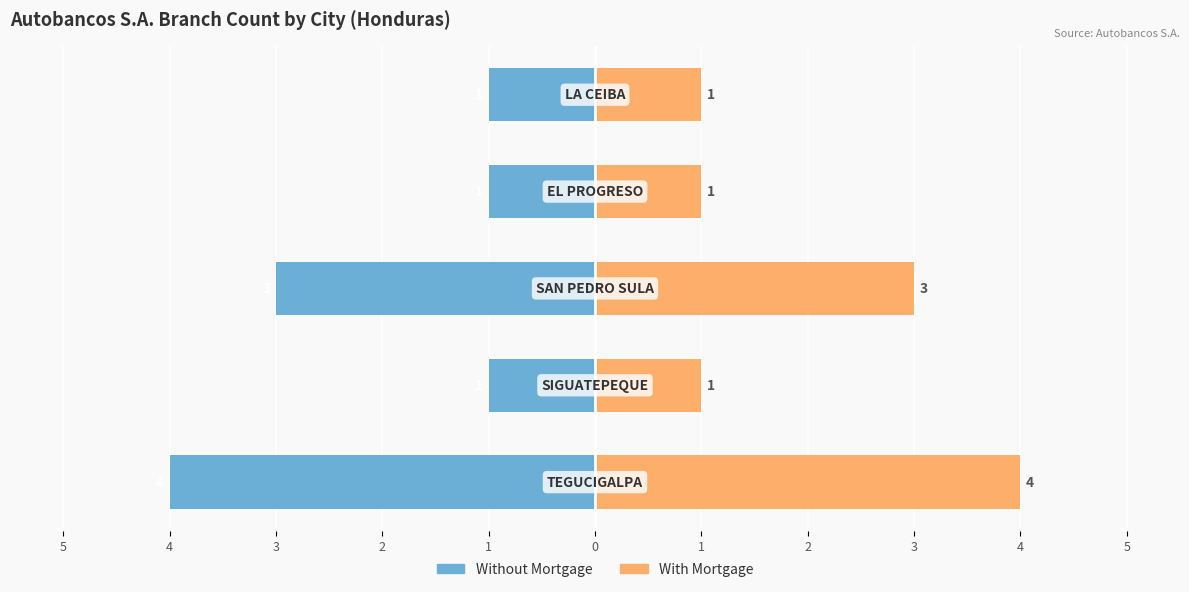

At how many categories does at least one series exceed 0?

5